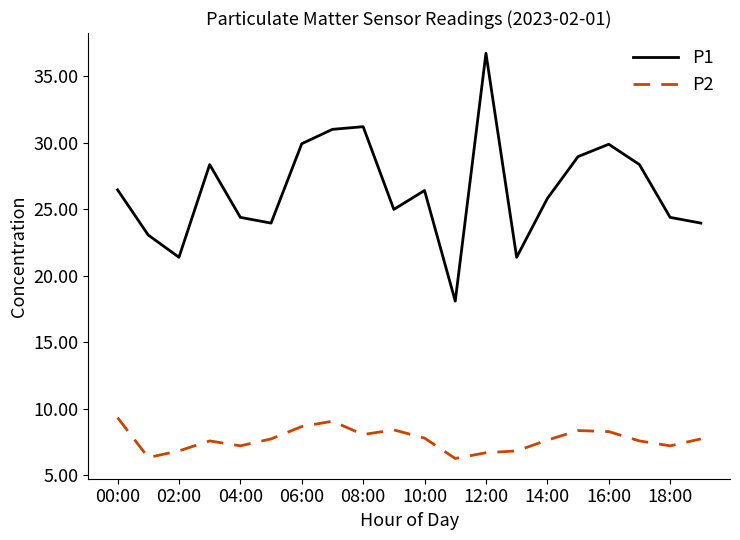

What is the difference between the maximum and minimum values in the P1 series?

18.6